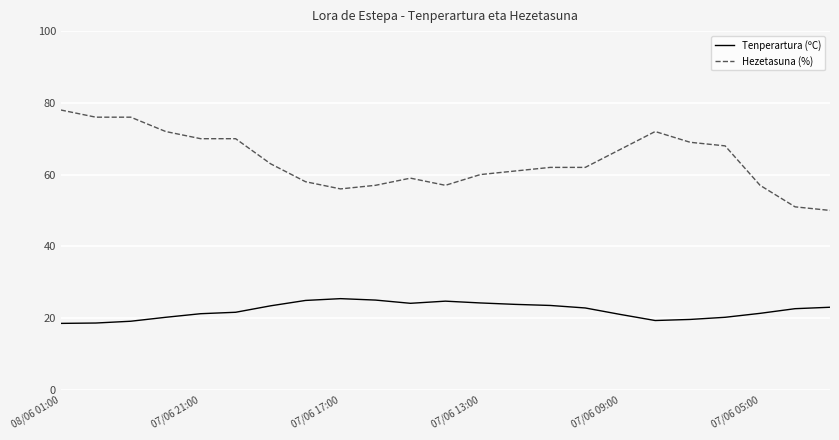

List the series in order of their overall mean, lowest first.

Tenperartura (ºC), Hezetasuna (%)